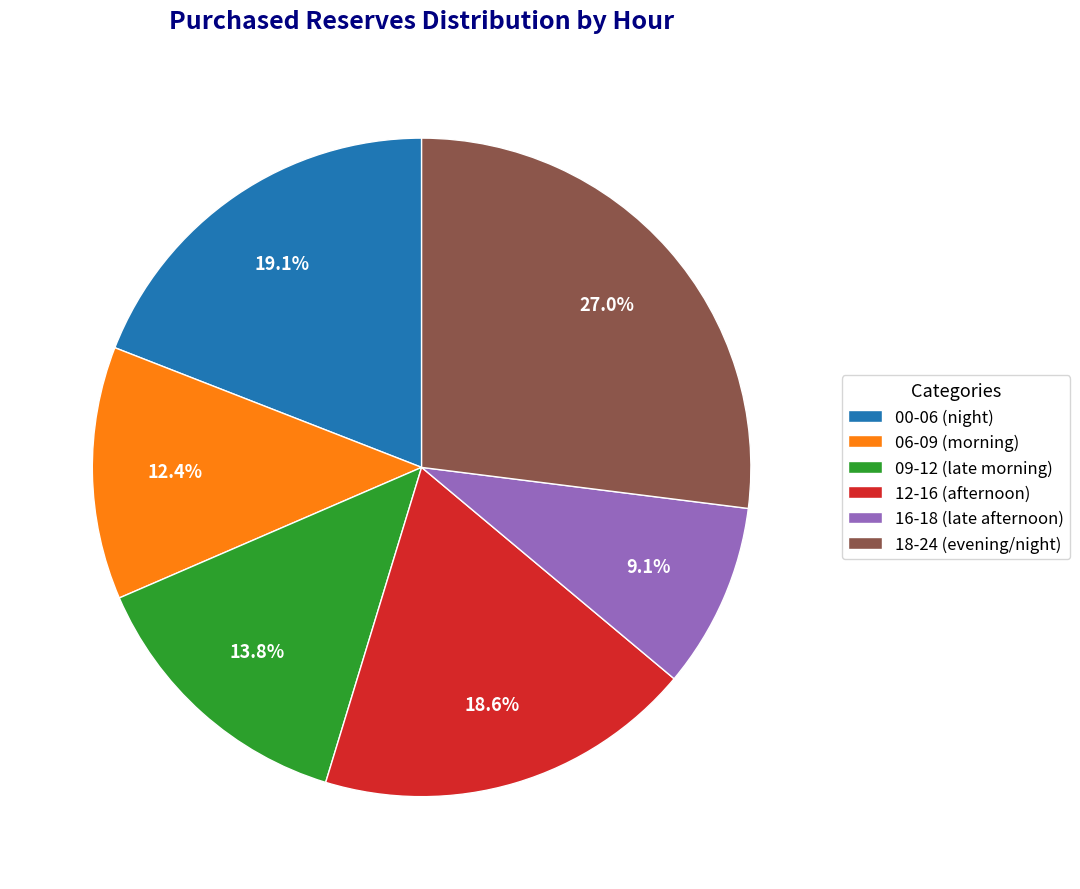

Is there any slice that represents more than half of the pie?

No